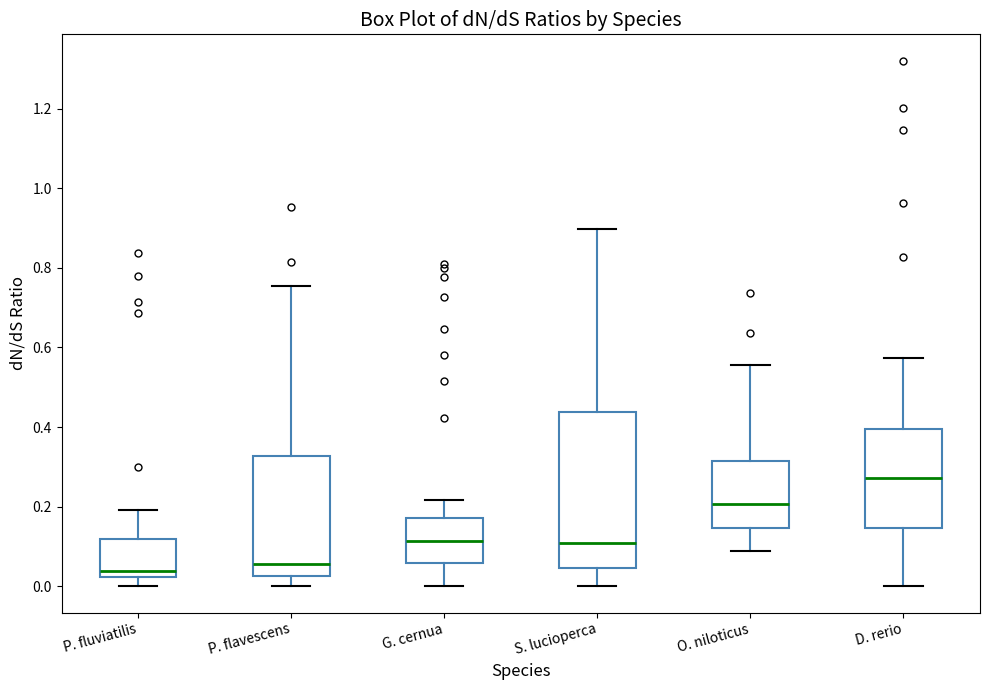

Where does the lower whisker of the box for G. cernua end on the y-axis? The values are not printed on the chart, so give them approximately, as read against the axis.

0.00